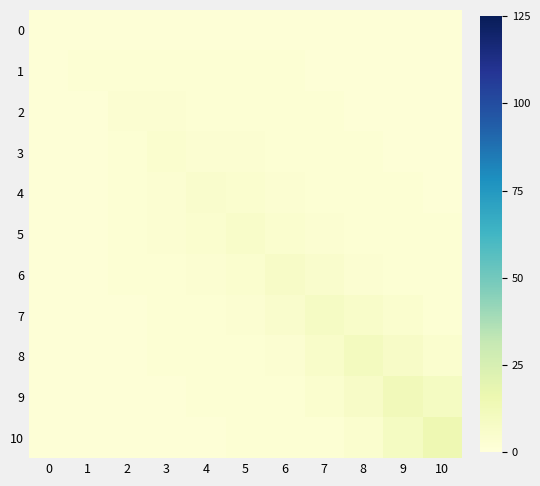

What is the spread (max minus min) of values at 6?

6